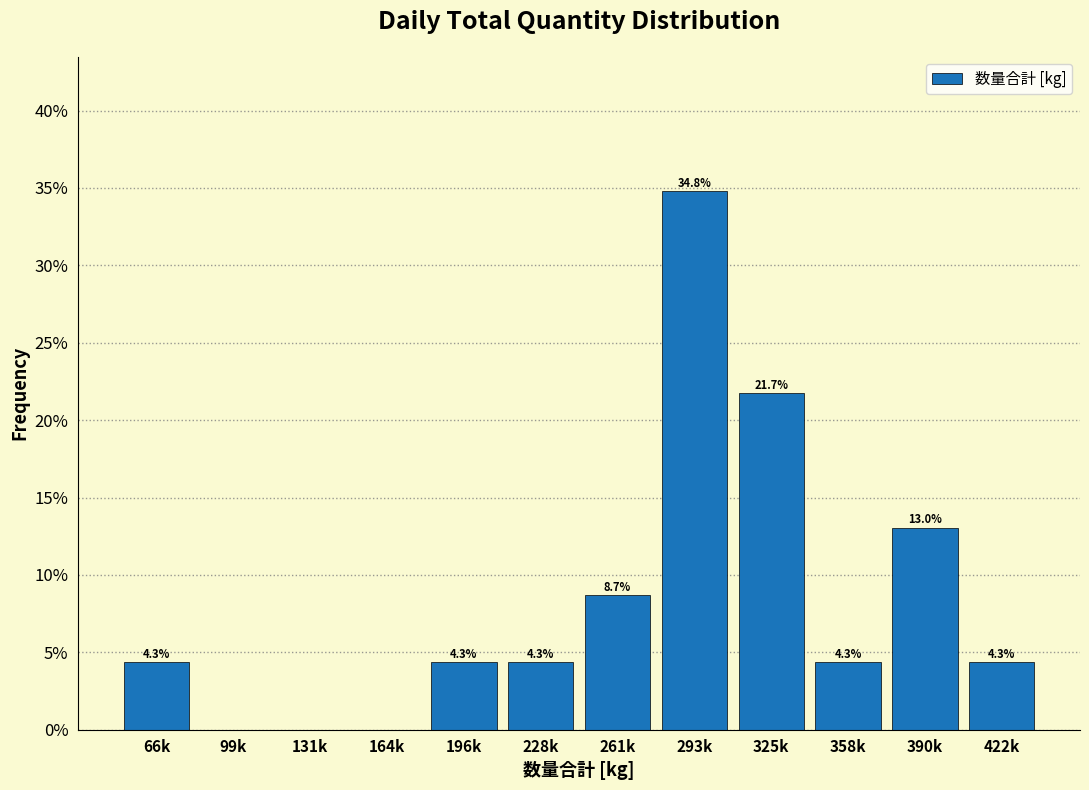

Reading right to left, transcribe all the data shown in this chart.

422k=4.3	390k=13.0	358k=4.3	325k=21.7	293k=34.8	261k=8.7	228k=4.3	196k=4.3	164k=0.0	131k=0.0	99k=0.0	66k=4.3